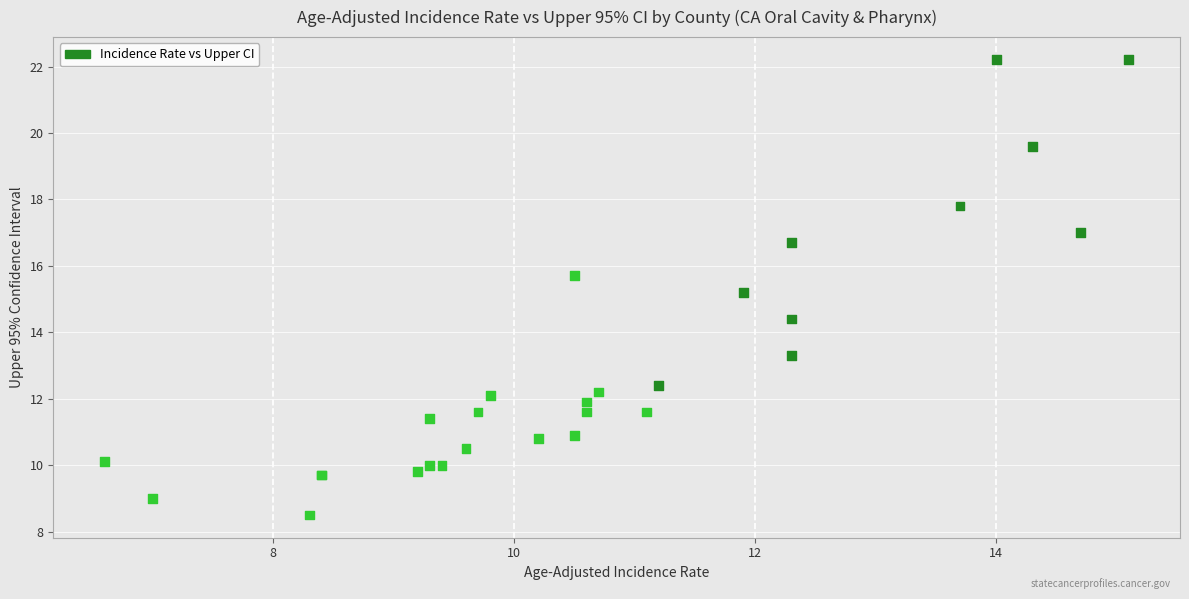

What Y value in the scatter plot is closest to 15?

15.2